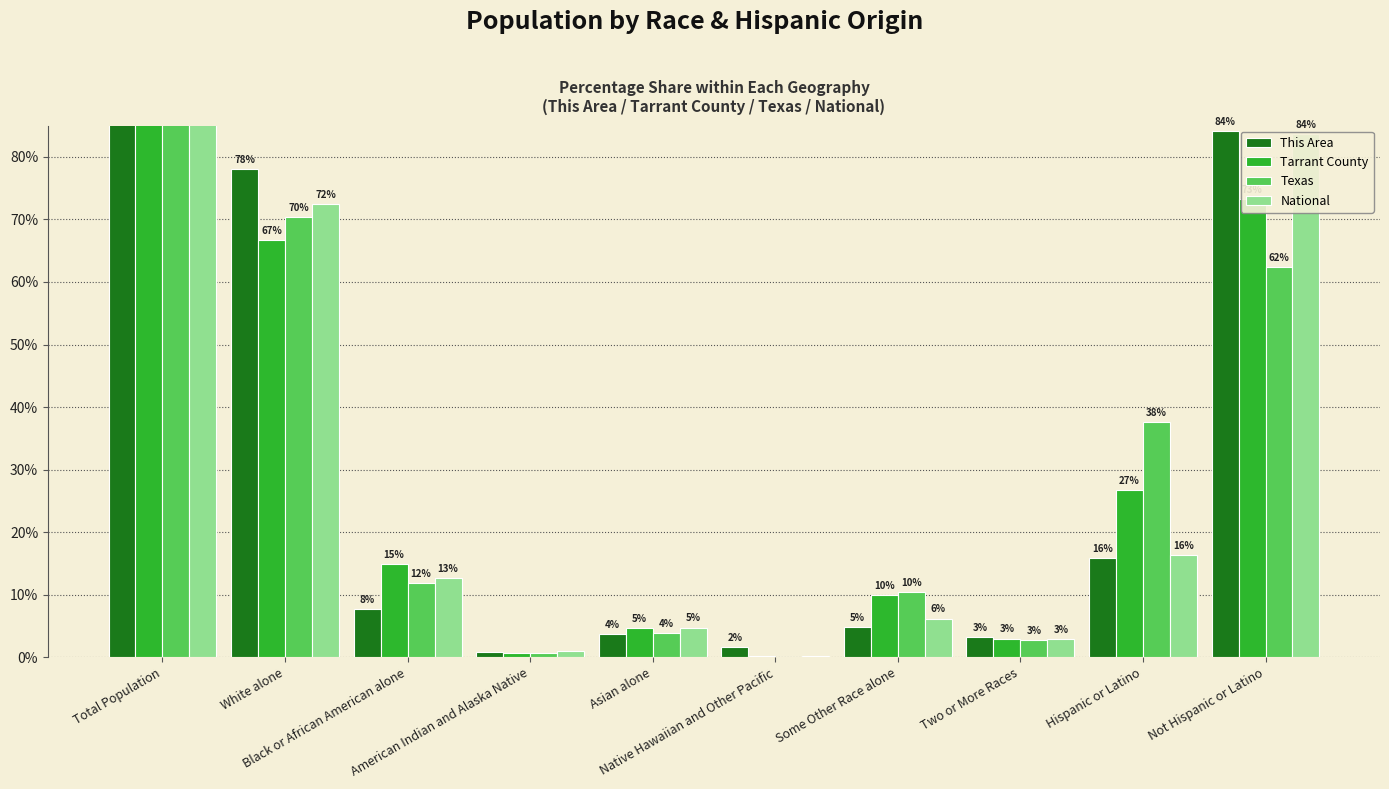

How many bars are there in total?

40